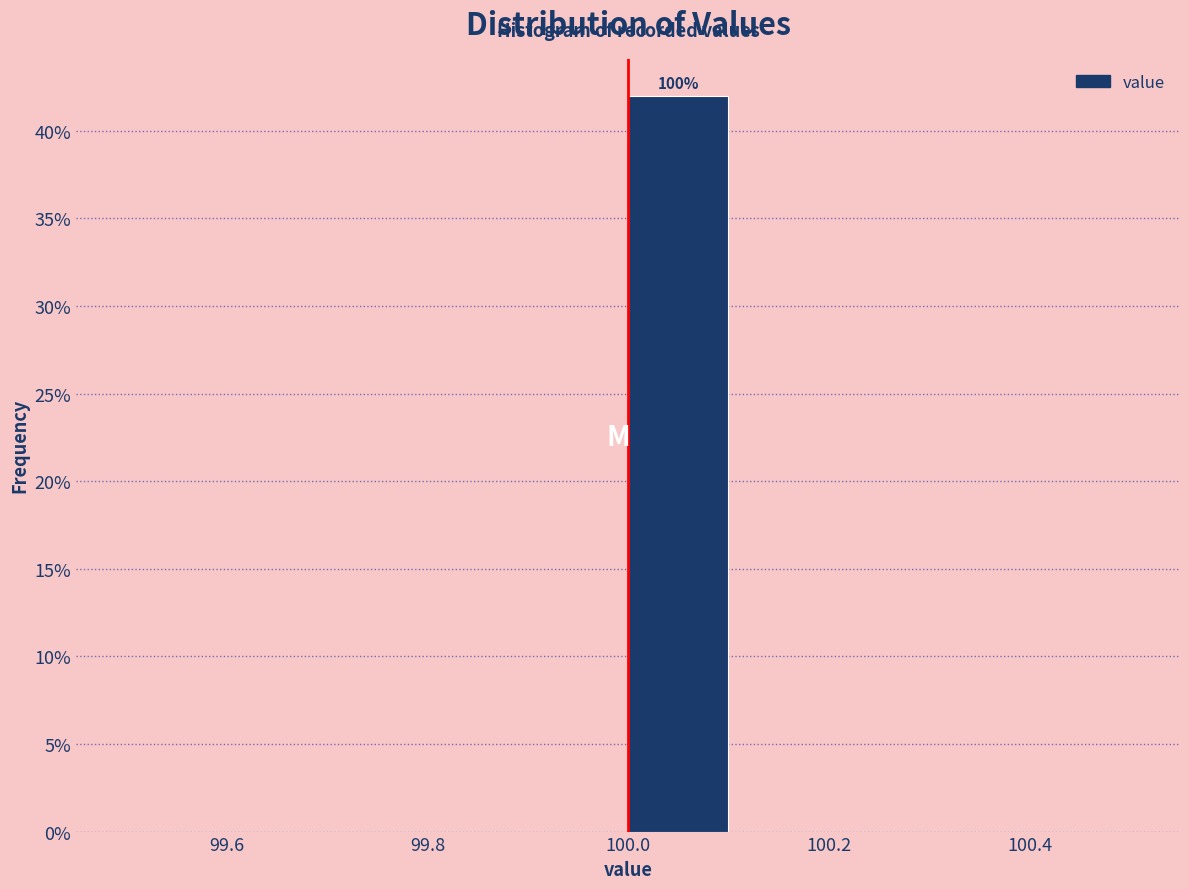

Over which range of the x-axis is the bar tallest?

100.0 to 100.1